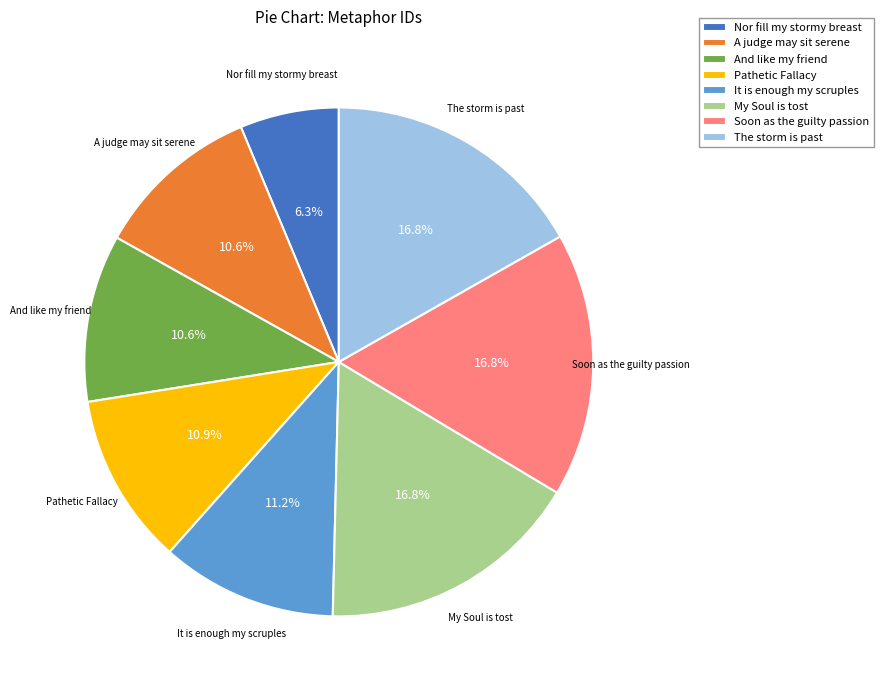

What portion of the pie excludes Soon as the guilty passion?

83.2%